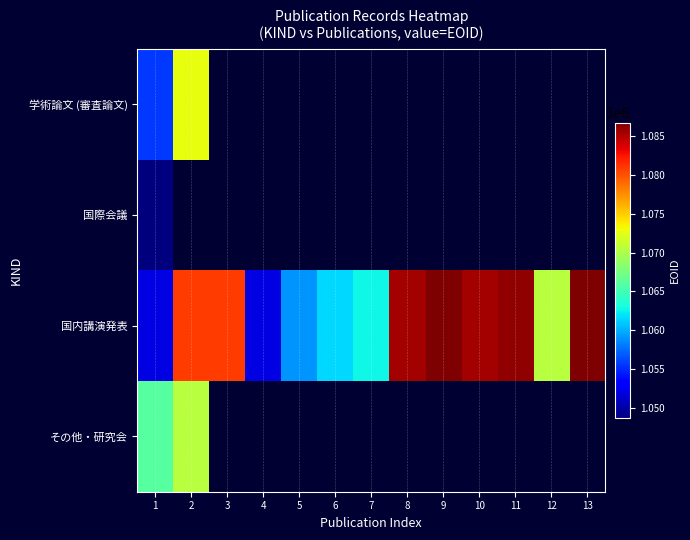

How many distinct data groups are displayed?

4